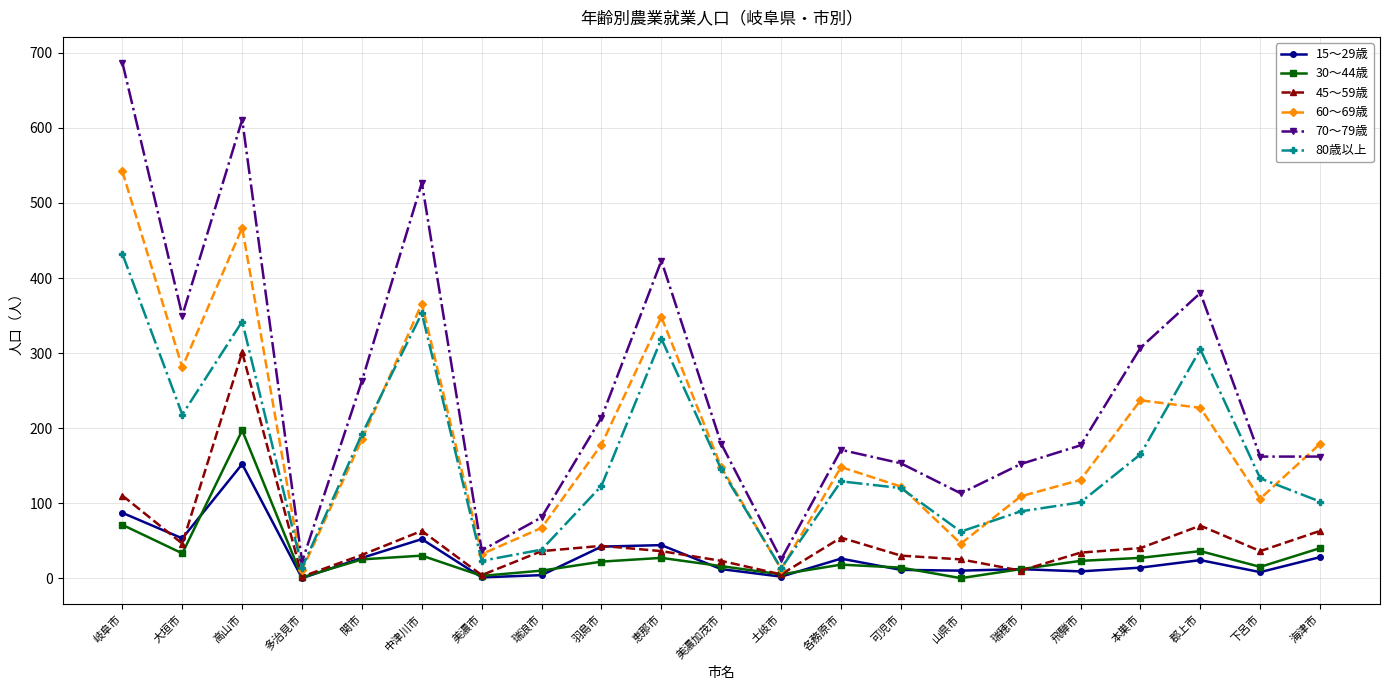

Rank the series by their maximum value, from lowest to highest.

15～29歳, 30～44歳, 45～59歳, 80歳以上, 60～69歳, 70～79歳